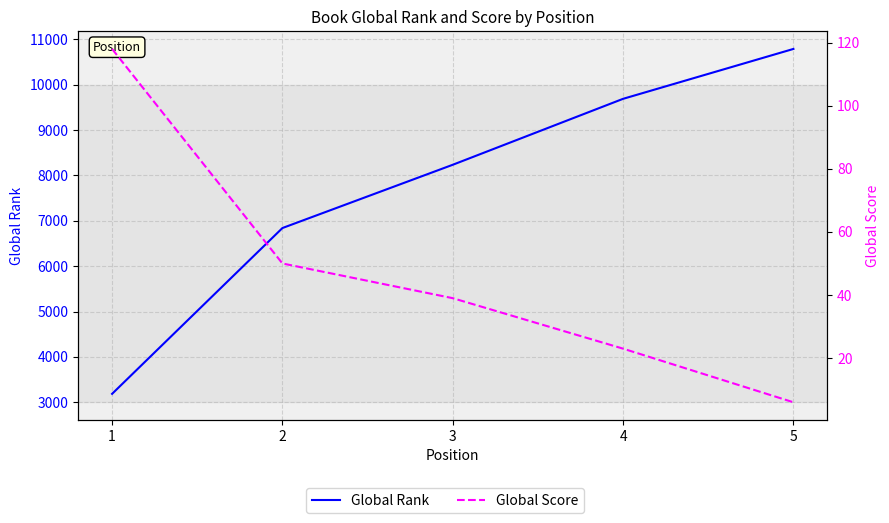

Where does the Global Score series first go above 39?

1